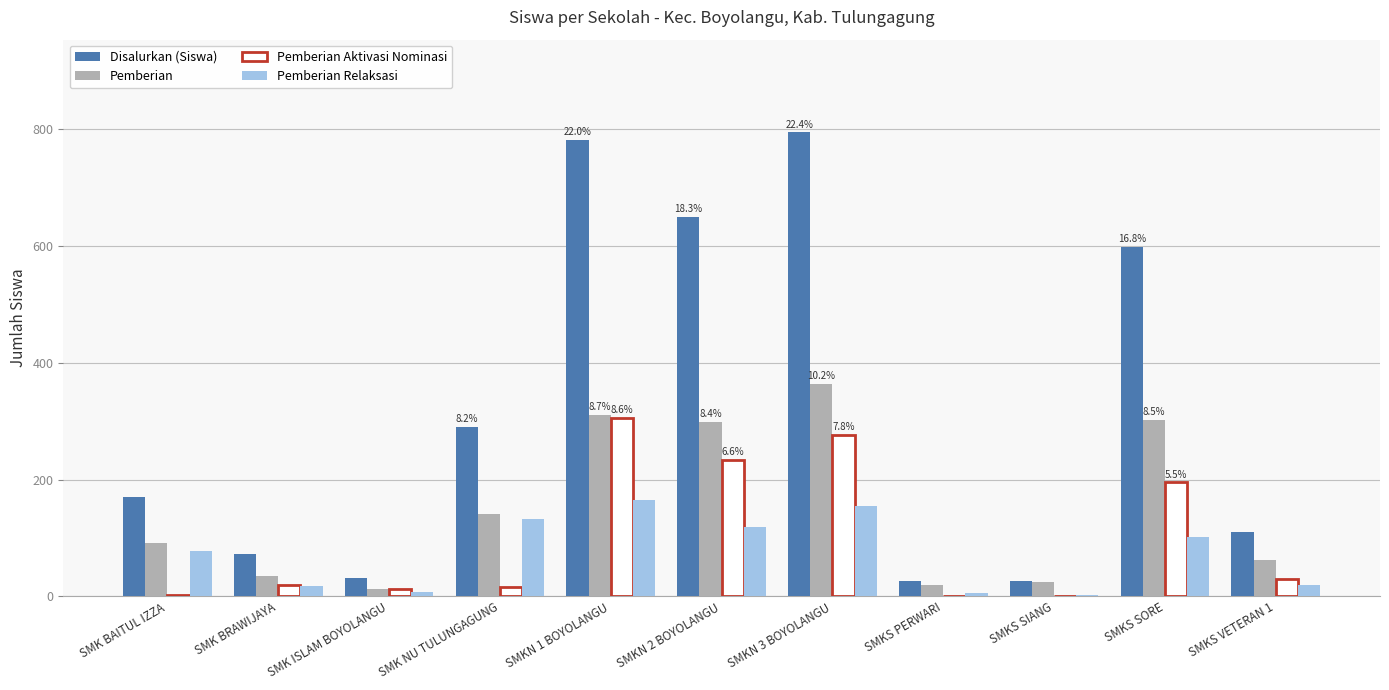

Is the value of Pemberian Relaksasi at SMKN 2 BOYOLANGU greater than the value of Disalurkan (Siswa) at SMKN 3 BOYOLANGU?

No